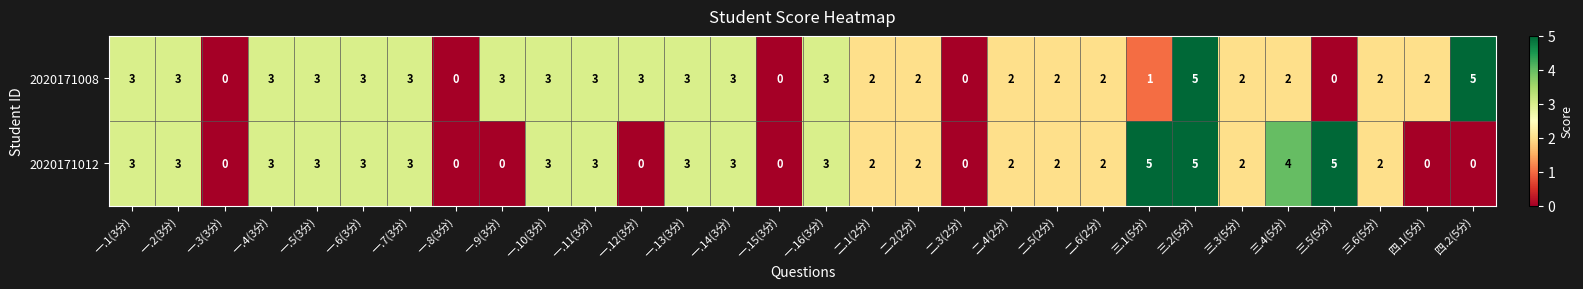

The 2020171008 series shows 3 at 一.6(3分). True or false?

True